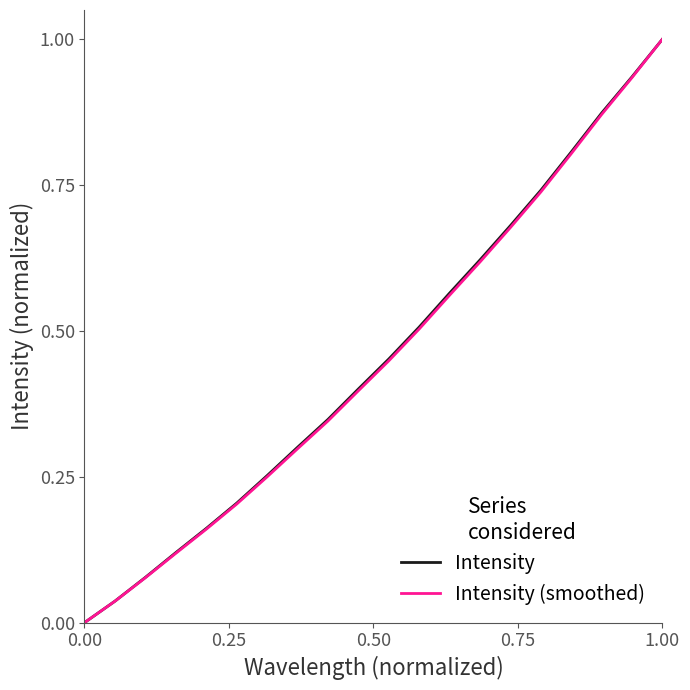

What is the maximum value shown in the chart?

1.0